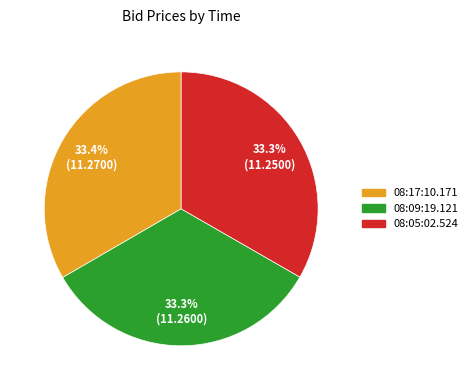

Approximately how many times larger is the value at 08:17:10.171 compared to 08:09:19.121?

1.0